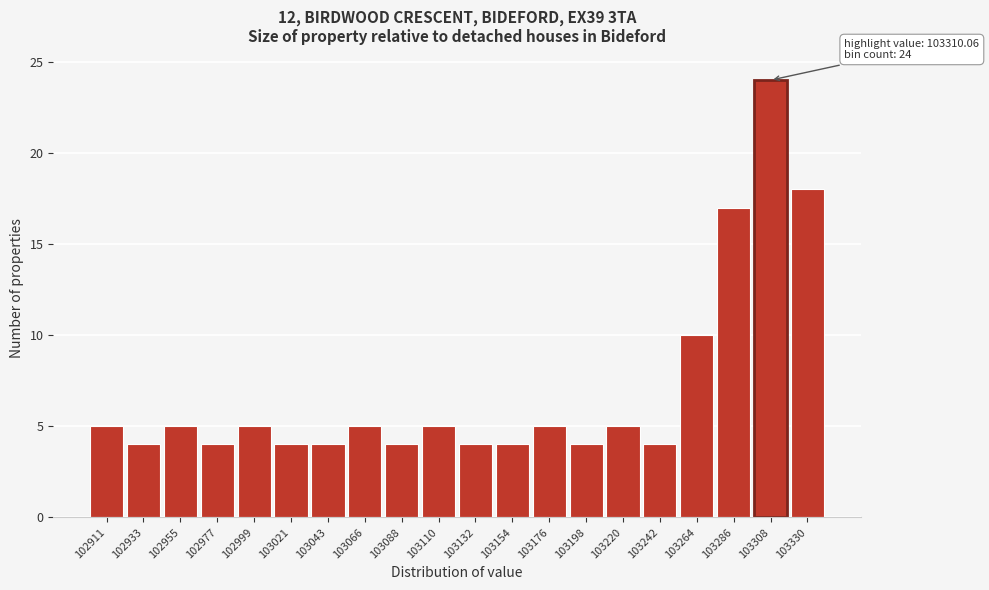

Reading right to left, extract all data points from this chart.

103330=18	103308=24	103286=17	103264=10	103242=4	103220=5	103198=4	103176=5	103154=4	103132=4	103110=5	103088=4	103066=5	103043=4	103021=4	102999=5	102977=4	102955=5	102933=4	102911=5